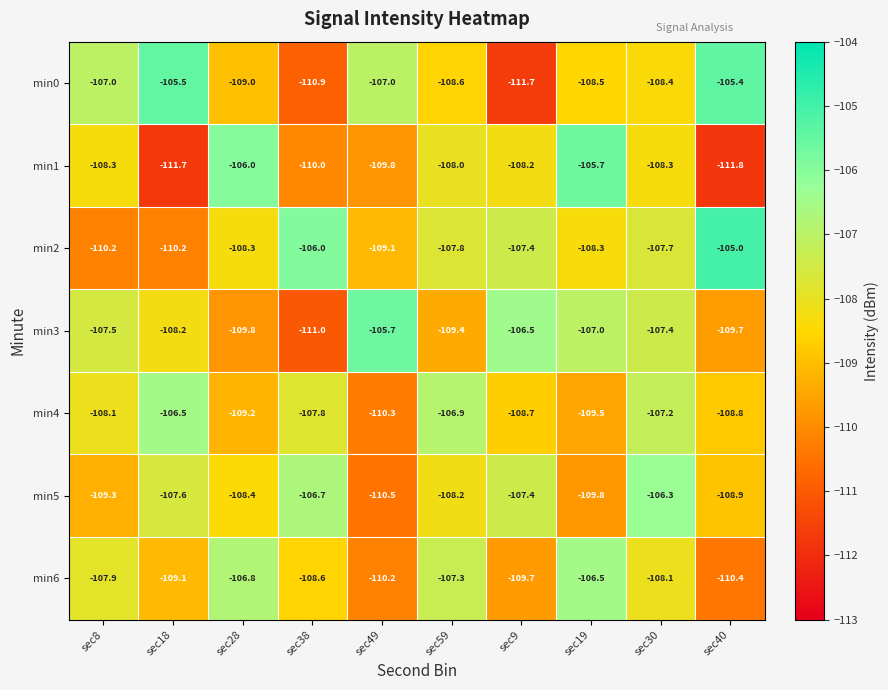

At which category is the sum across all series the highest?

sec30